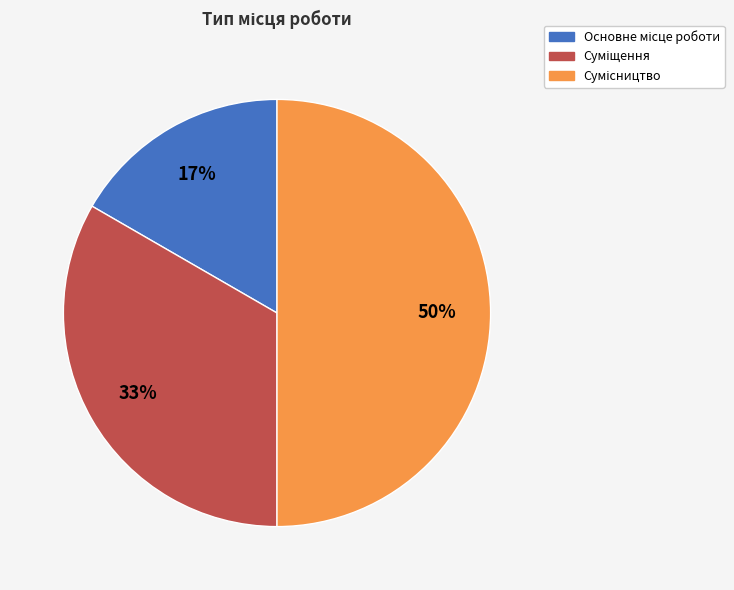

To the nearest percent, what is the difference between the largest and smallest slice percentages?

33%